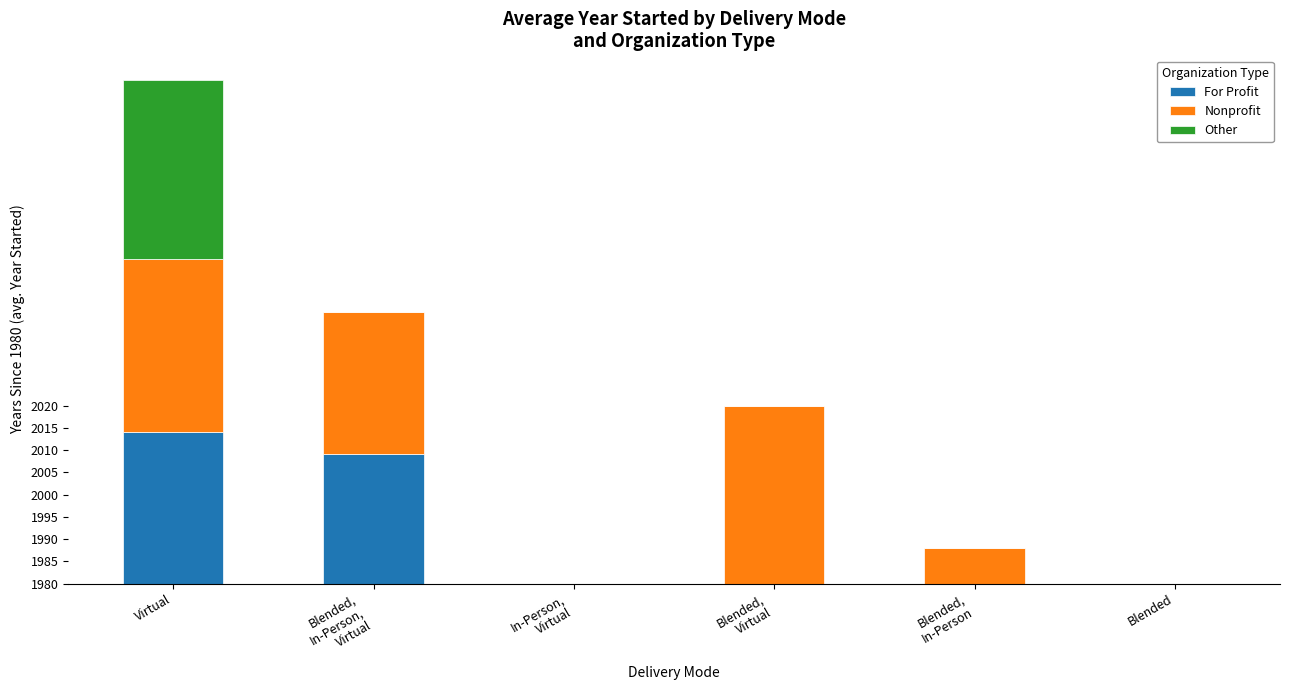

What are all the series names shown in the legend?

For Profit, Nonprofit, Other